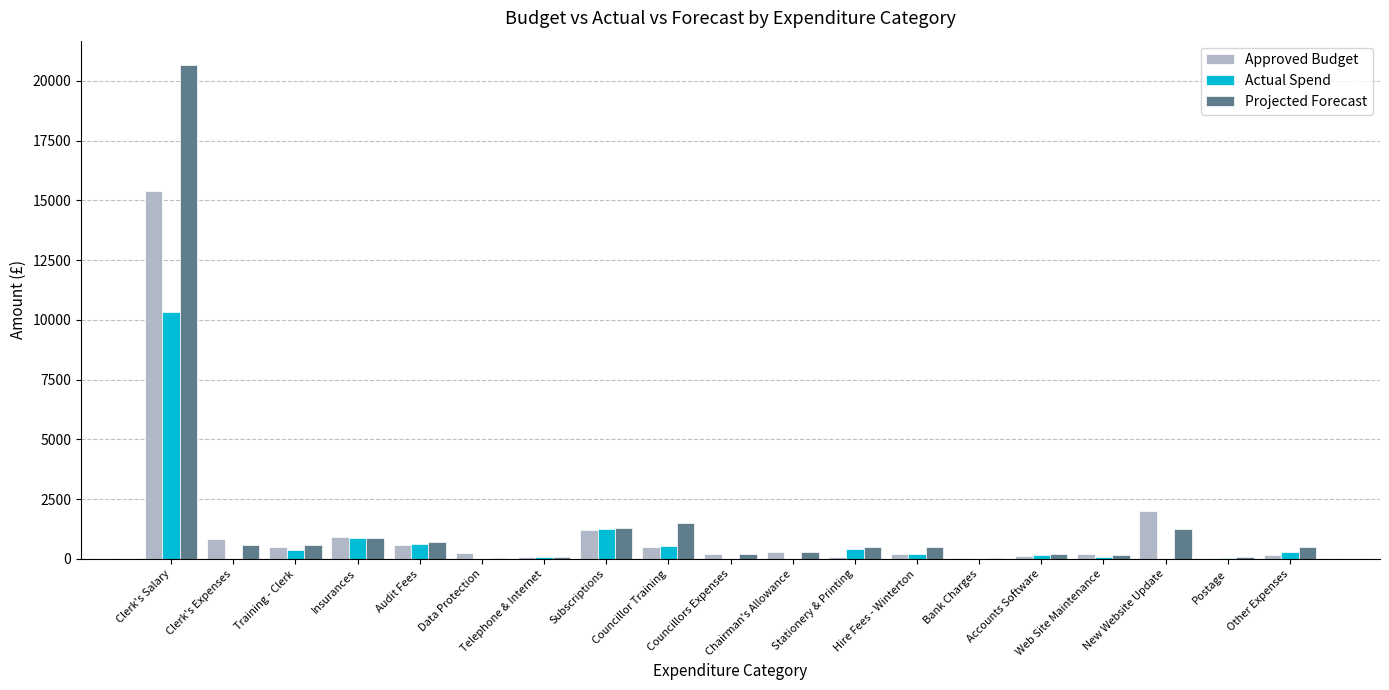

What is the sum of all Actual Spend values?

15399